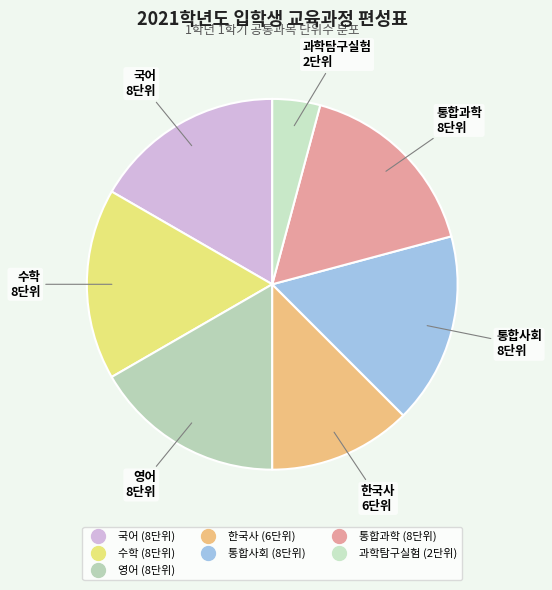

Combined, do 통합사회 and 과학탐구실험 account for over 50%?

No